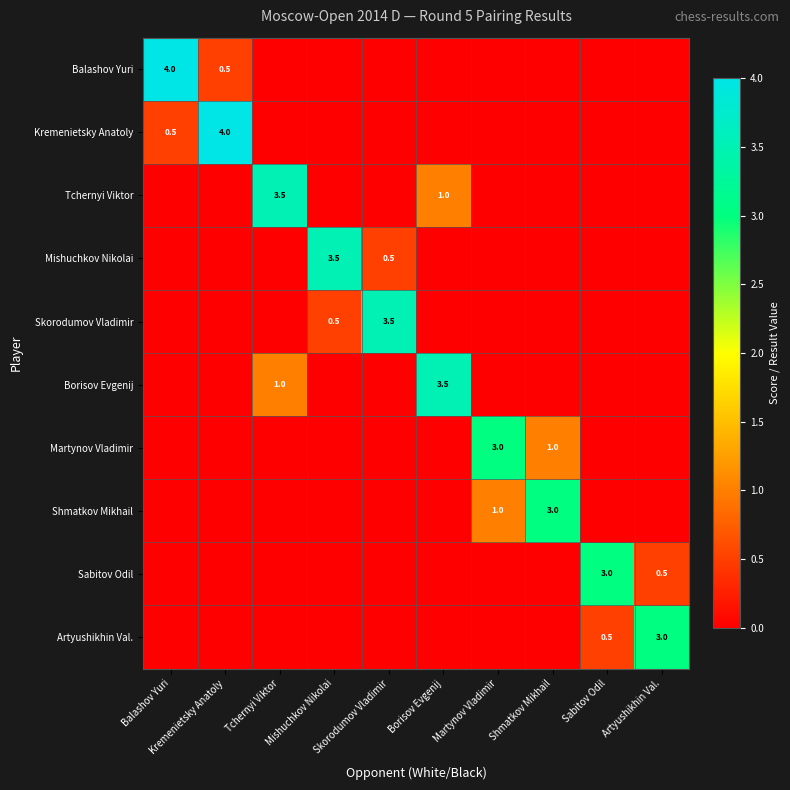

Which series changed the most between Kremenietsky Anatoly and Artyushikhin Val.?

Kremenietsky Anatoly